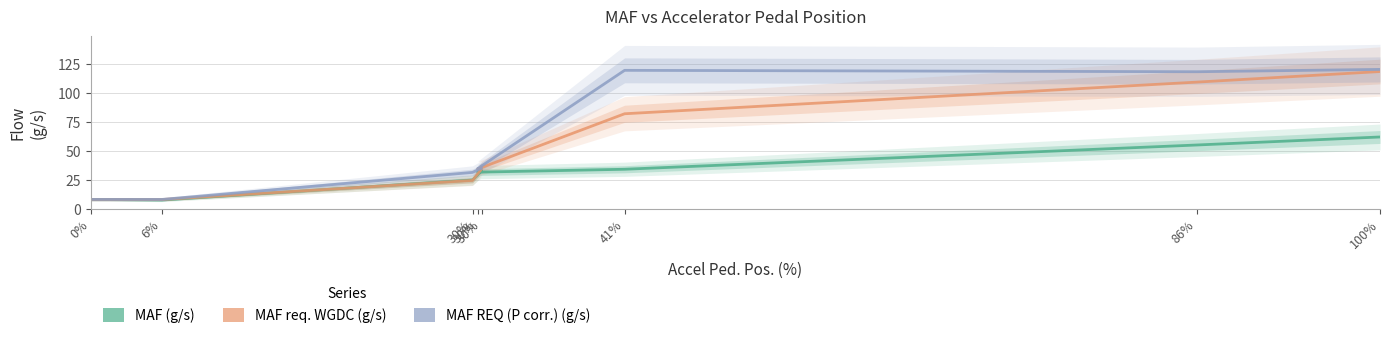

The MAF (g/s) series shows 31.5 at 30%. True or false?

True